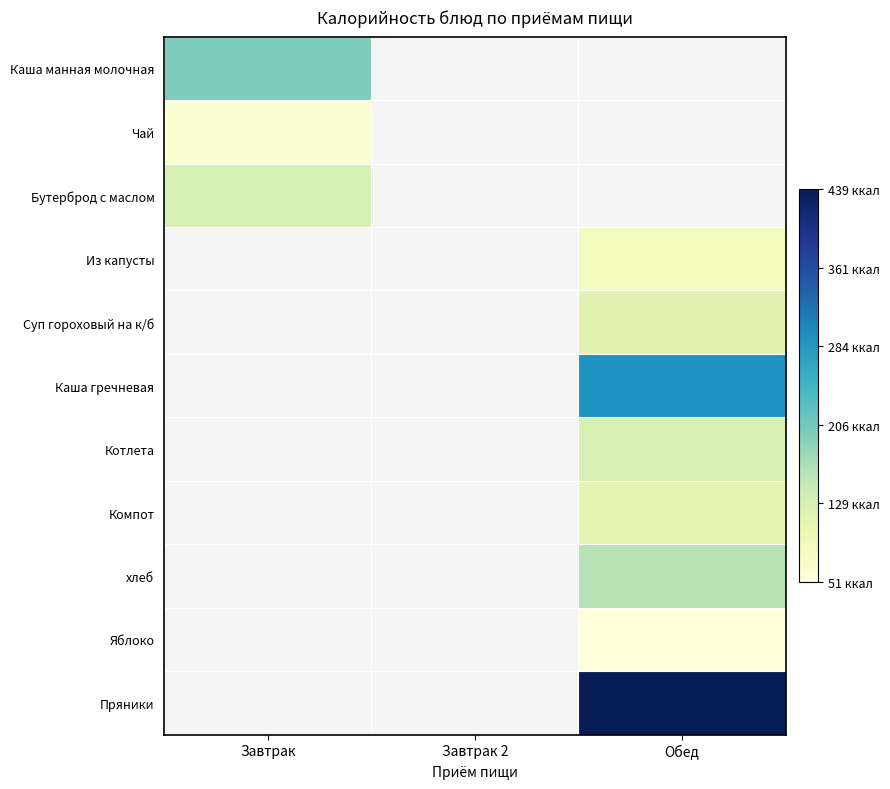

Which category has the highest value in the Чай series?

Завтрак